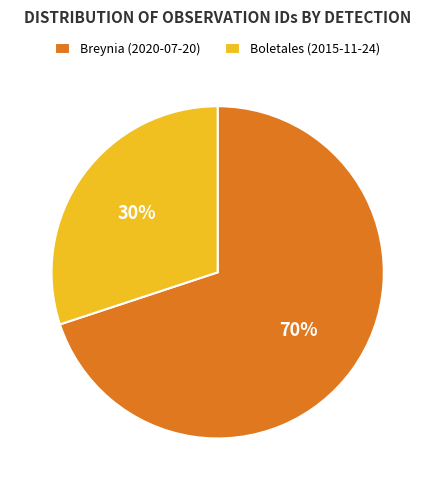

True or false: Boletales (2015-11-24) accounts for 30% of the total.

True